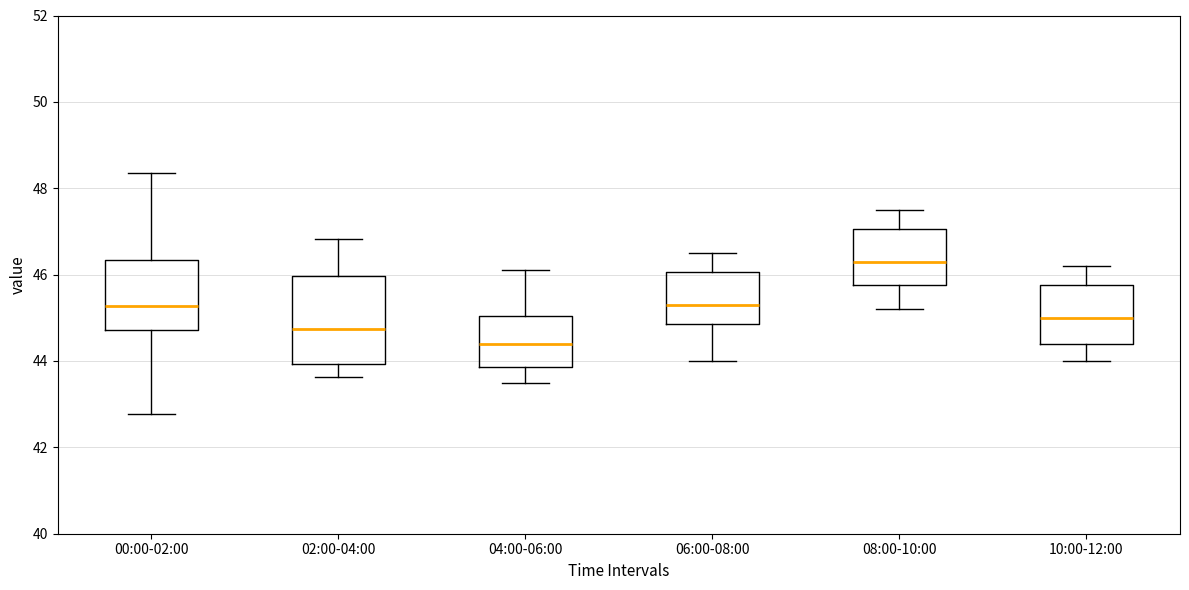

Which box has the lowest median line?

04:00-06:00